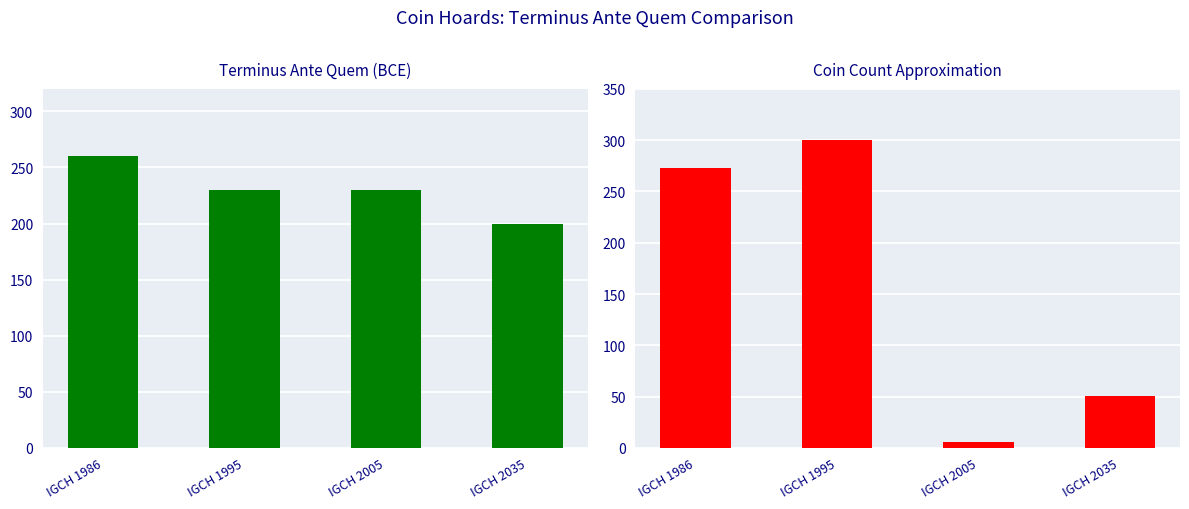

True or false: Terminus Ante Quem (BCE abs) has a value of 230 at IGCH 2005.

True